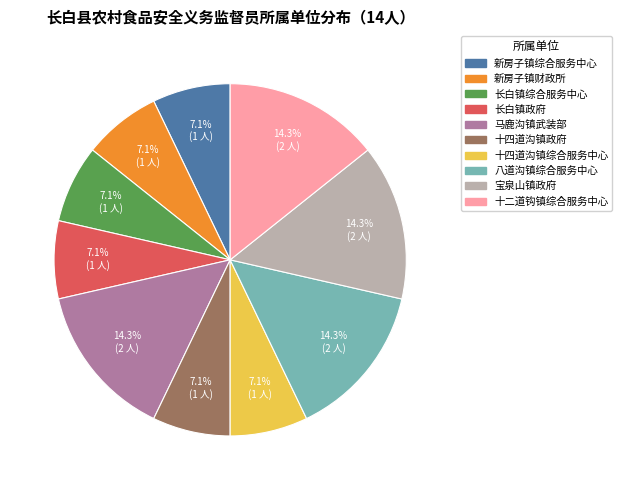

Approximately how many times larger is the value at 宝泉山镇政府 compared to 十四道沟镇政府?

2.0